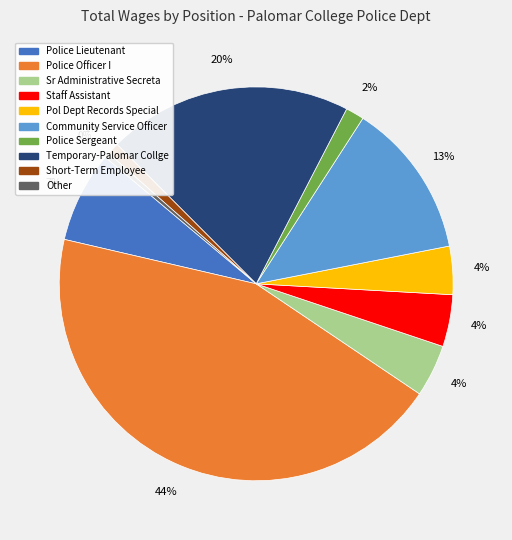

How many slices are in this pie chart?

10